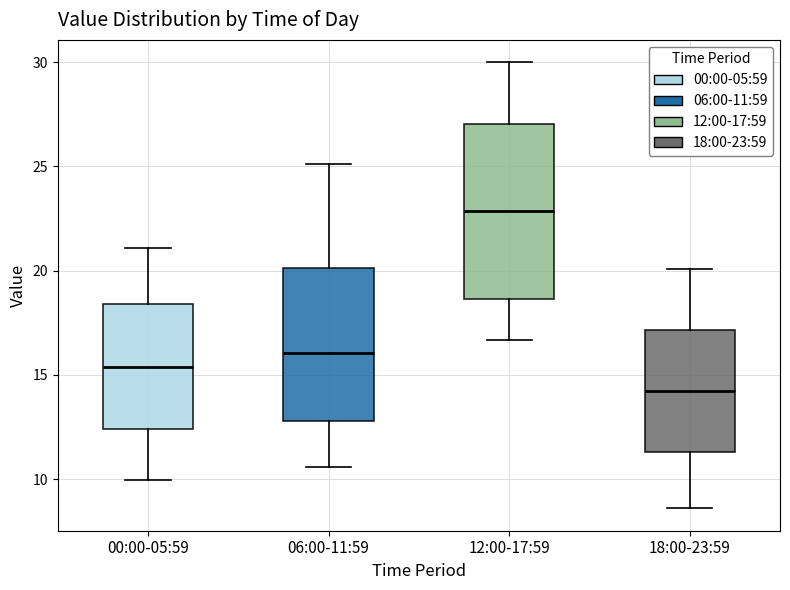

Reading left to right, transcribe this box plot: for each box, give where its median line is, the range the box spans, and where its two whiskers end, as read against the y-axis. The values are not printed on the chart, so give them approximately, as read against the axis.

00:00-05:59: median 15.5, box 12.5 to 18.5, whiskers 10.0 to 21.0
06:00-11:59: median 16.0, box 13.0 to 20.0, whiskers 10.5 to 25.0
12:00-17:59: median 23.0, box 18.5 to 27.0, whiskers 16.5 to 30.0
18:00-23:59: median 14.5, box 11.5 to 17.0, whiskers 8.5 to 20.0